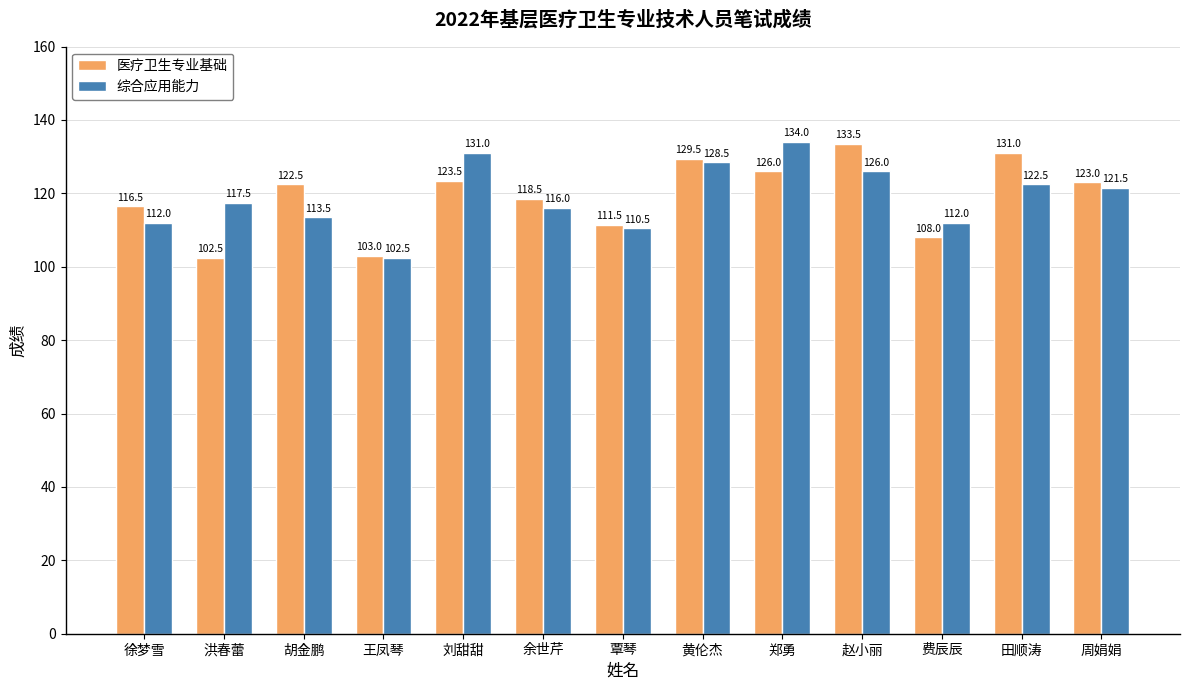

Reading left to right, list all the values displayed in this chart.

医疗卫生专业基础: 116.5	102.5	122.5	103.0	123.5	118.5	111.5	129.5	126.0	133.5	108.0	131.0	123.0
综合应用能力: 112.0	117.5	113.5	102.5	131.0	116.0	110.5	128.5	134.0	126.0	112.0	122.5	121.5